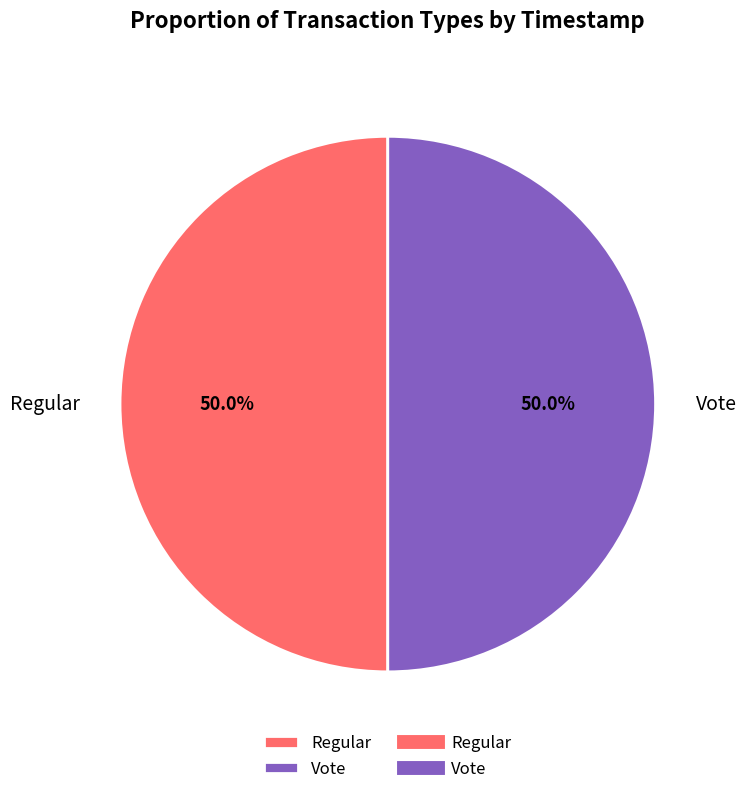

Approximately how many times larger is the value at Vote compared to Regular?

1.0